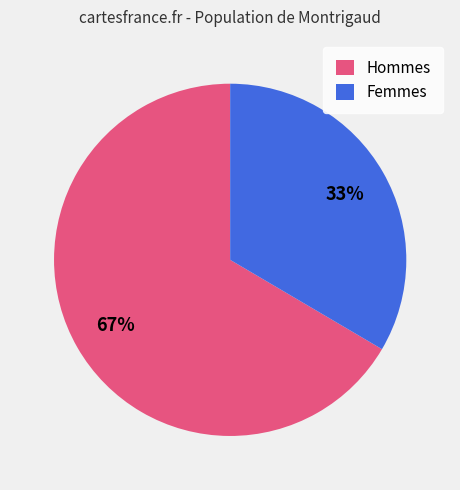

Is there any slice that represents more than half of the pie?

Yes